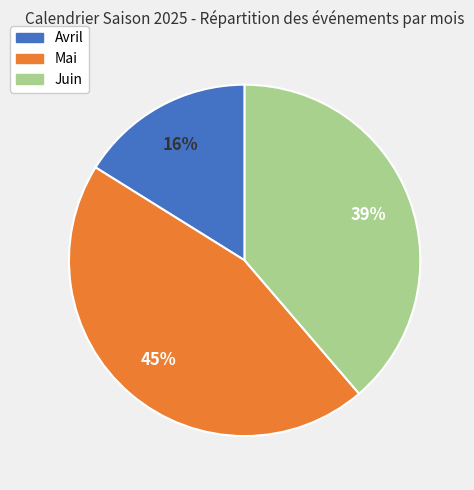

Is it true that Juin is 45% of the pie?

False